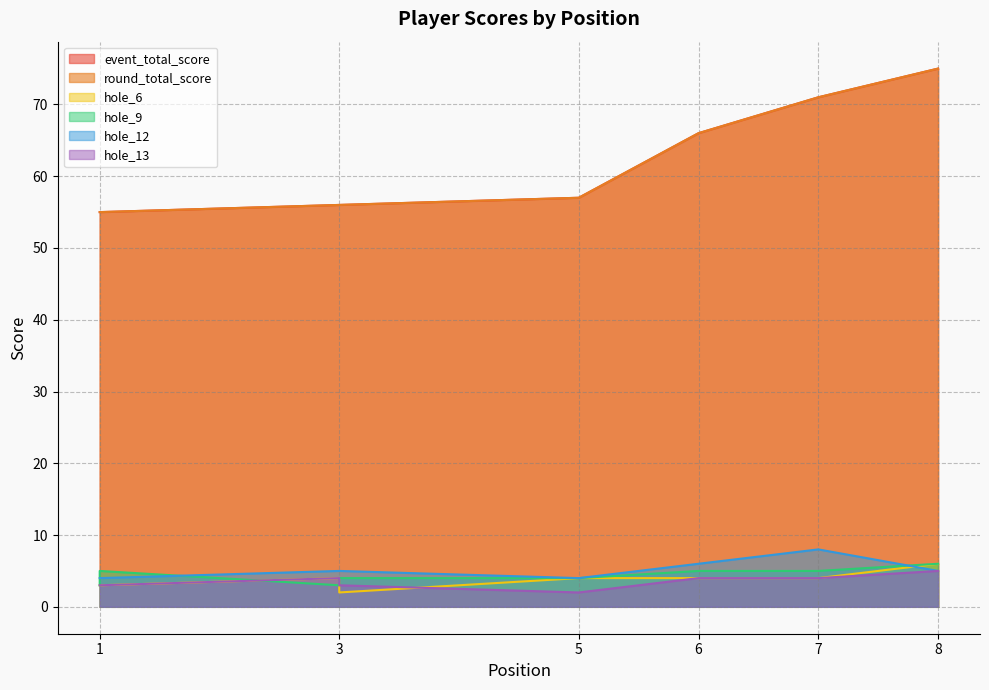

What is the difference between the hole_6 values at 1 and 6?

1